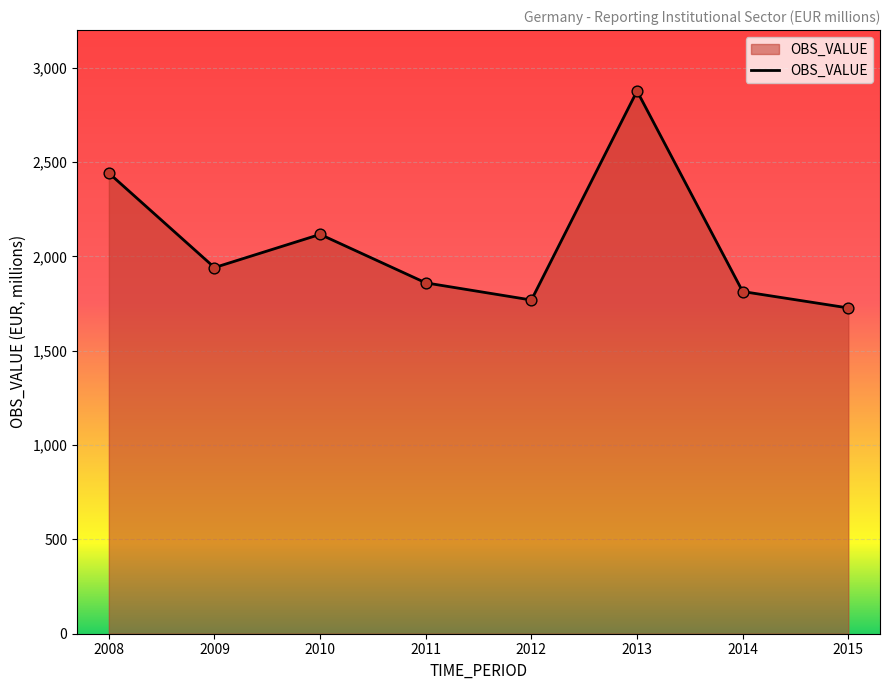

What is the change in value from 2008 to 2011?

-582